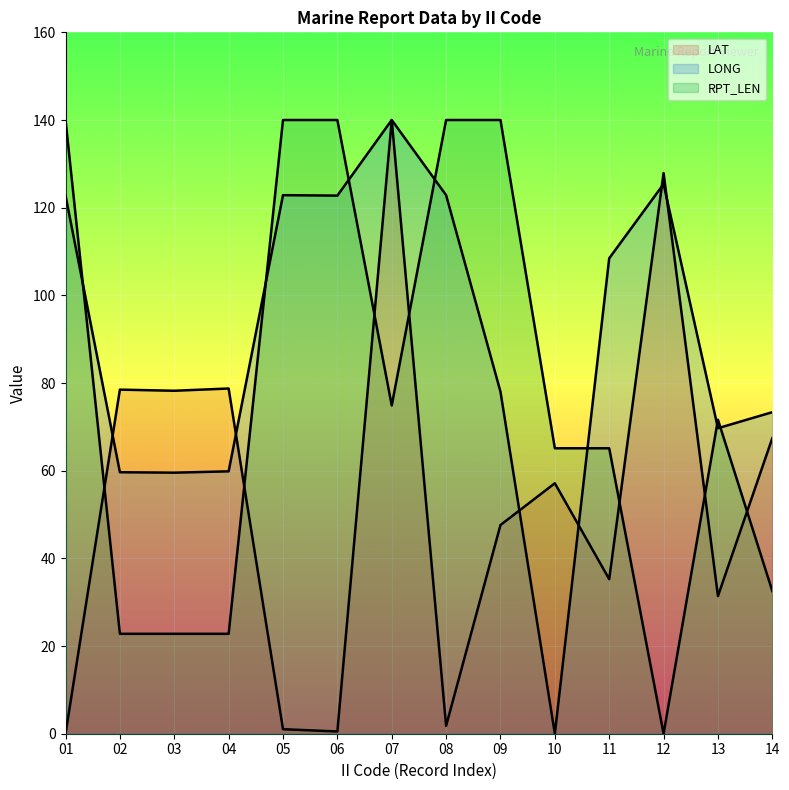

What is the difference between the maximum and minimum values in the LAT (line) series?

140.0